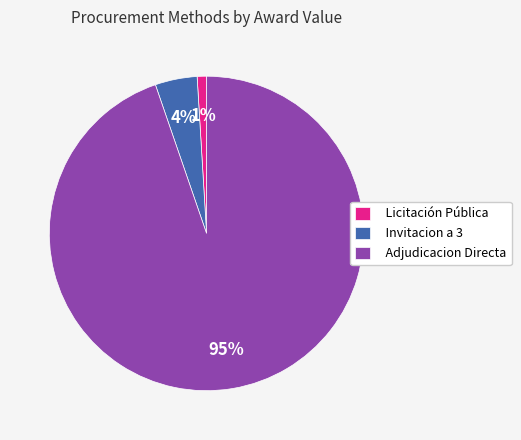

Count the number of slices in the pie.

3